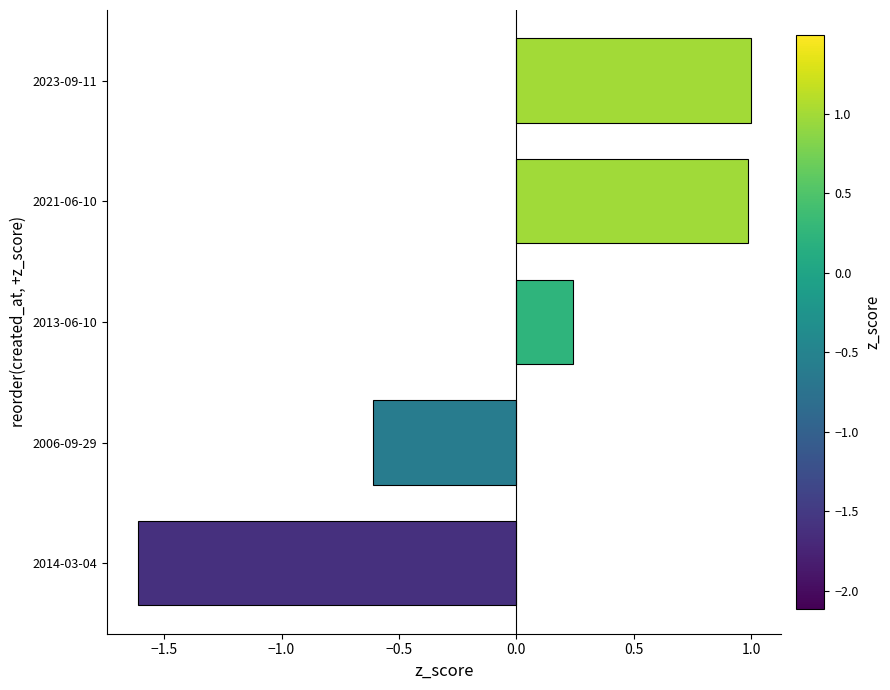

Is it true that the value at 2006-09-29 is -0.8?

False